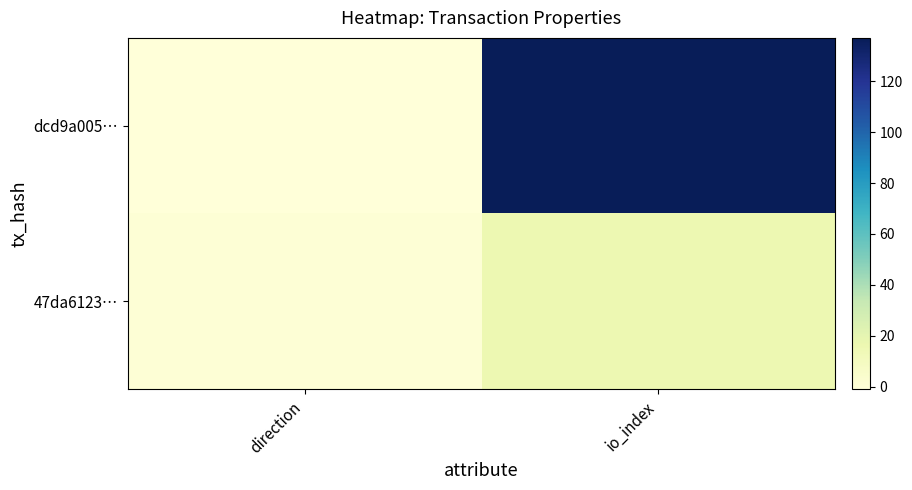

Count the number of categories in the chart.

2